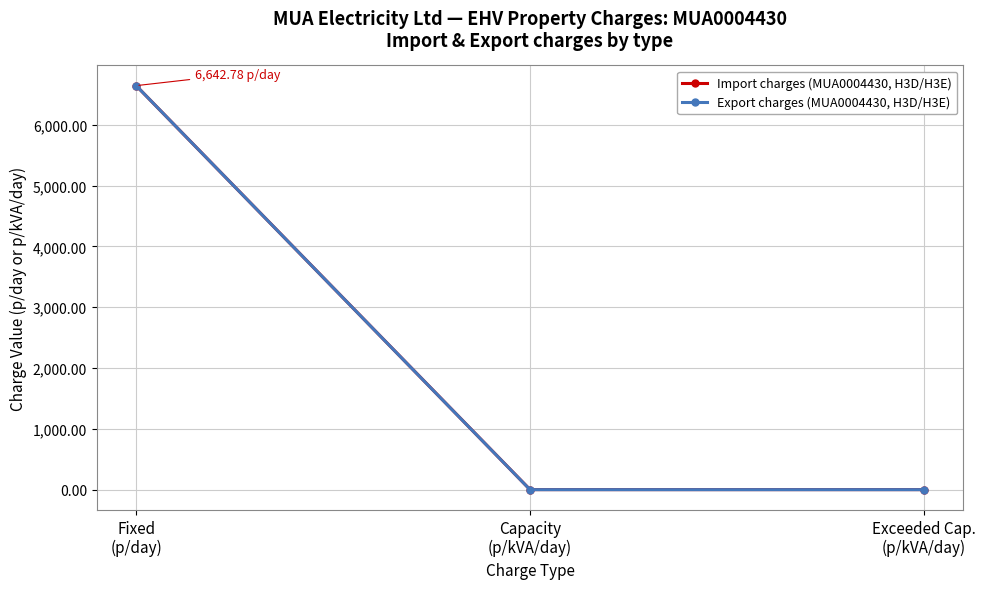

Reading left to right, what are all the values shown in this chart?

Import charges (MUA0004430, H3D/H3E): Fixed
(p/day)=6642.8	Capacity
(p/kVA/day)=1.0	Exceeded Cap.
(p/kVA/day)=1.0
Export charges (MUA0004430, H3D/H3E): Fixed
(p/day)=6642.8	Capacity
(p/kVA/day)=0.1	Exceeded Cap.
(p/kVA/day)=0.1